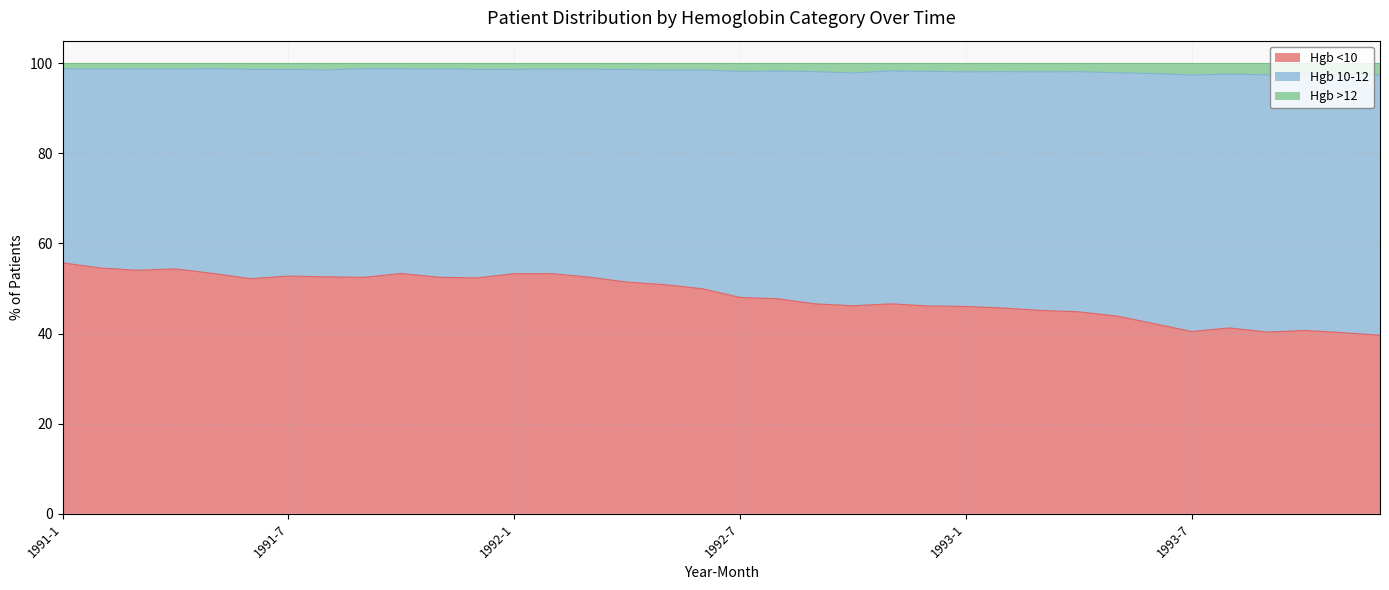

At which category does Hgb <10 reach its first local peak?

1991-4